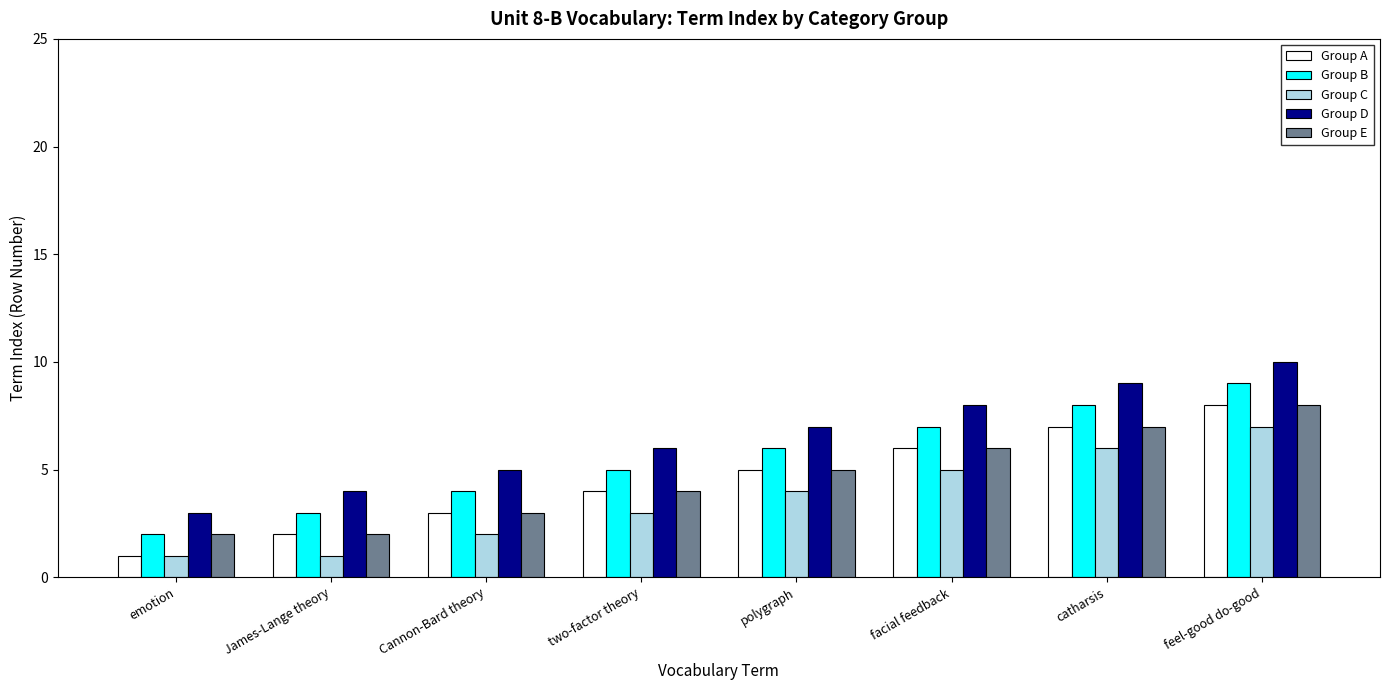

How many bars are there in total?

40